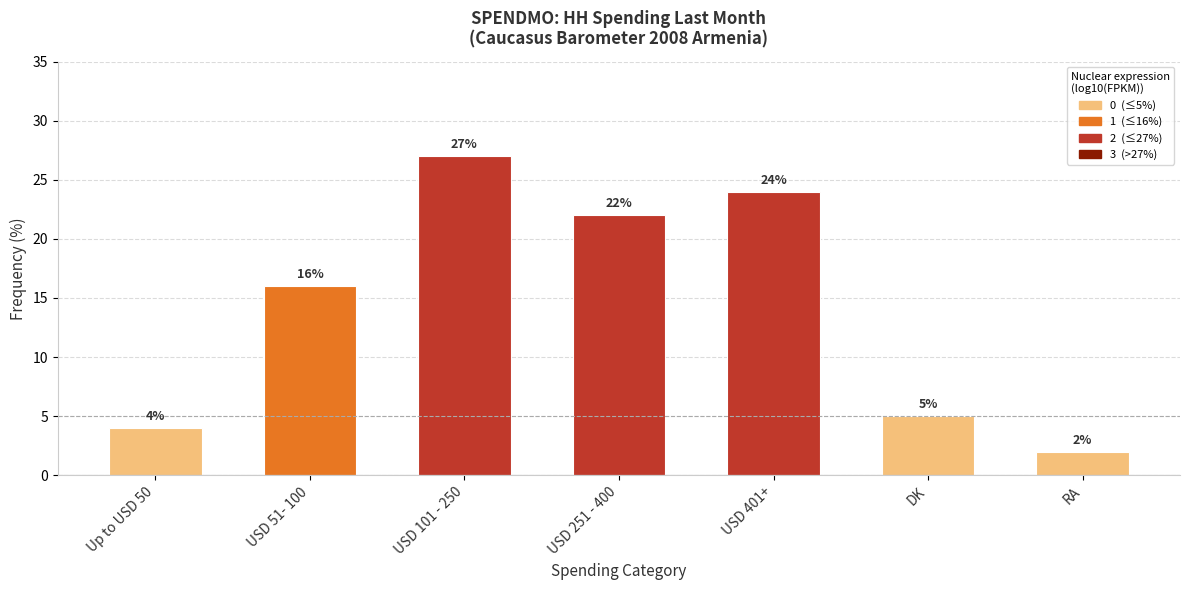

At which category does the chart reach its minimum across all series?

RA